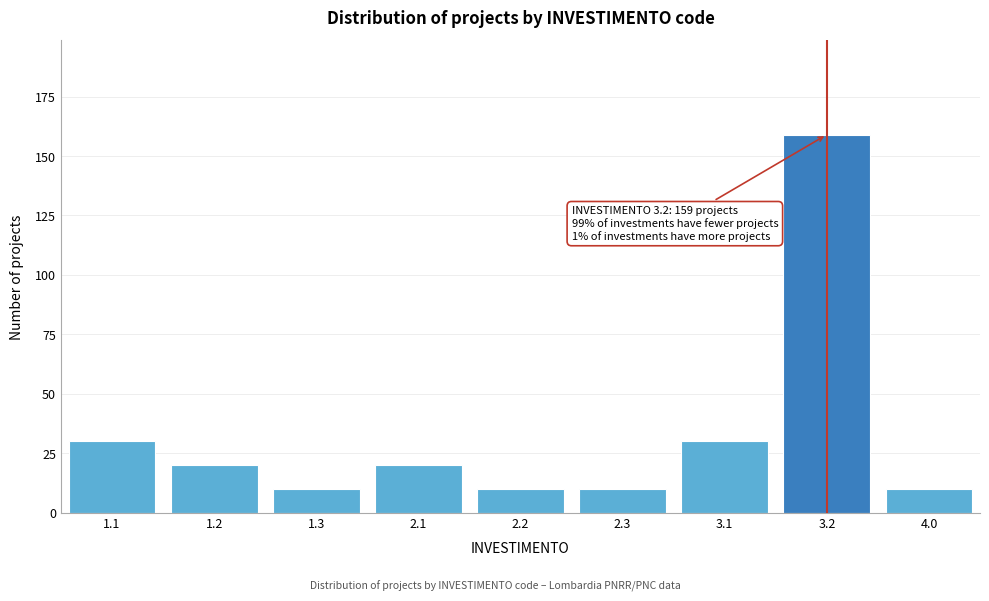

Reading left to right, transcribe all the data shown in this chart.

30	20	10	20	10	10	30	159	10